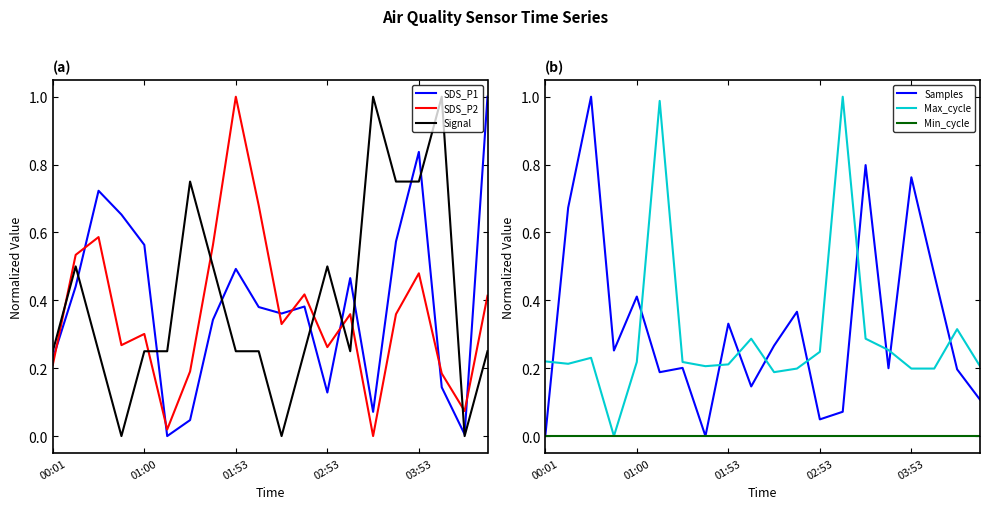

What is the value of the Samples point at the 9th from the left?

0.3